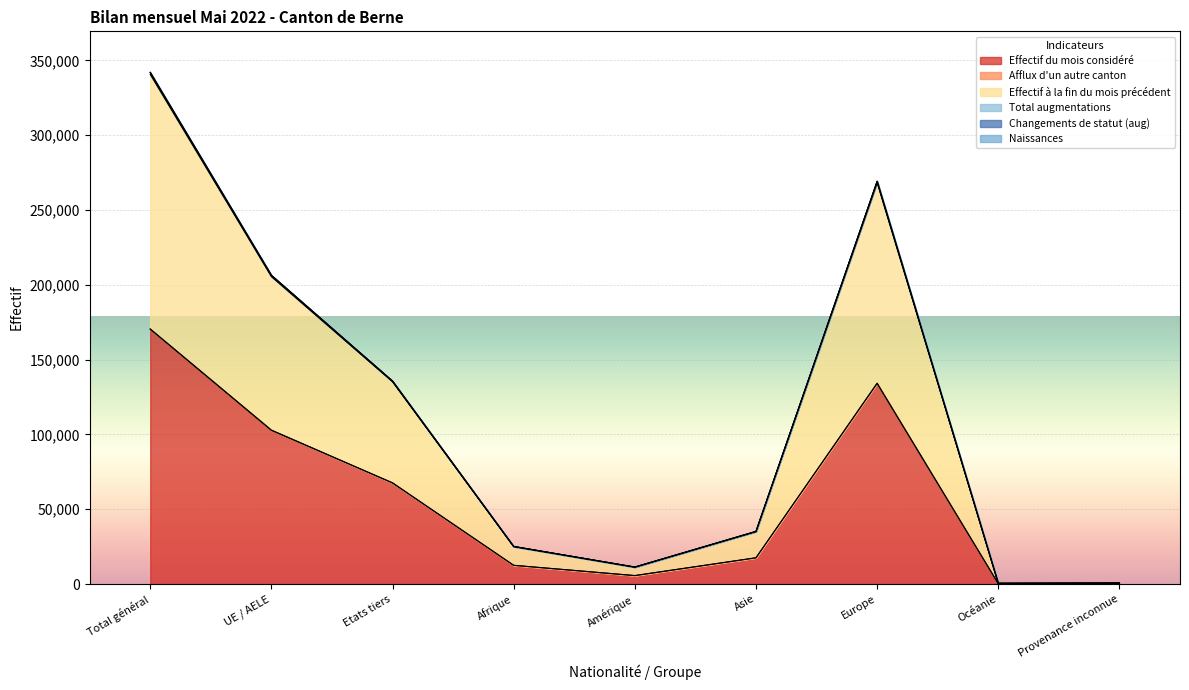

Reading right to left, transcribe all the data shown in this chart.

Effectif du mois considéré: Provenance inconnue=325	Océanie=241	Europe=134022	Asie=17526	Amérique=5641	Afrique=12505	Etats tiers=67572	UE / AELE=102688	Total général=170260
Effectif à la fin du mois précédent: Provenance inconnue=653	Océanie=476	Europe=268182	Asie=35003	Amérique=11264	Afrique=25029	Etats tiers=135166	UE / AELE=205441	Total général=340607
Total augmentations: Provenance inconnue=325	Océanie=241	Europe=134270	Asie=17537	Amérique=5647	Afrique=12511	Etats tiers=67617	UE / AELE=102914	Total général=170531
Naissances: Provenance inconnue=655	Océanie=484	Europe=269006	Asie=35155	Amérique=11322	Afrique=25096	Etats tiers=135572	UE / AELE=206146	Total général=341718